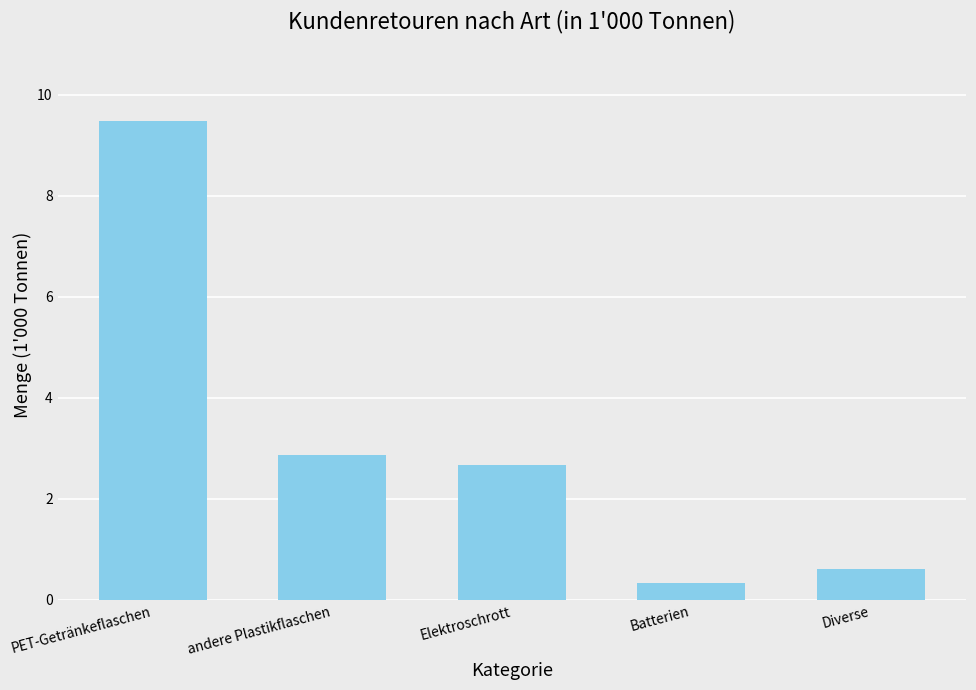

What is the ratio of the value at Elektroschrott to the value at andere Plastikflaschen?

0.9